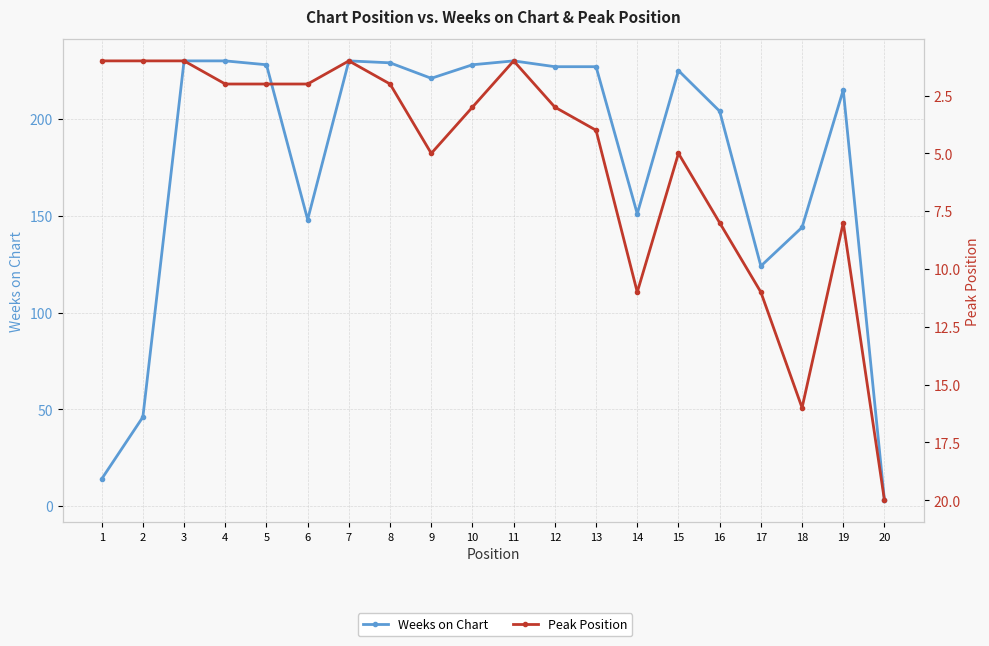

At which category does Weeks on Chart reach its first local peak?

7